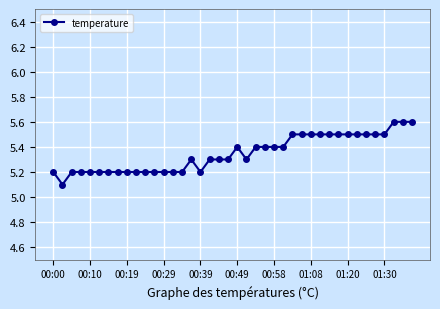

What is the maximum value shown in the chart?

5.6